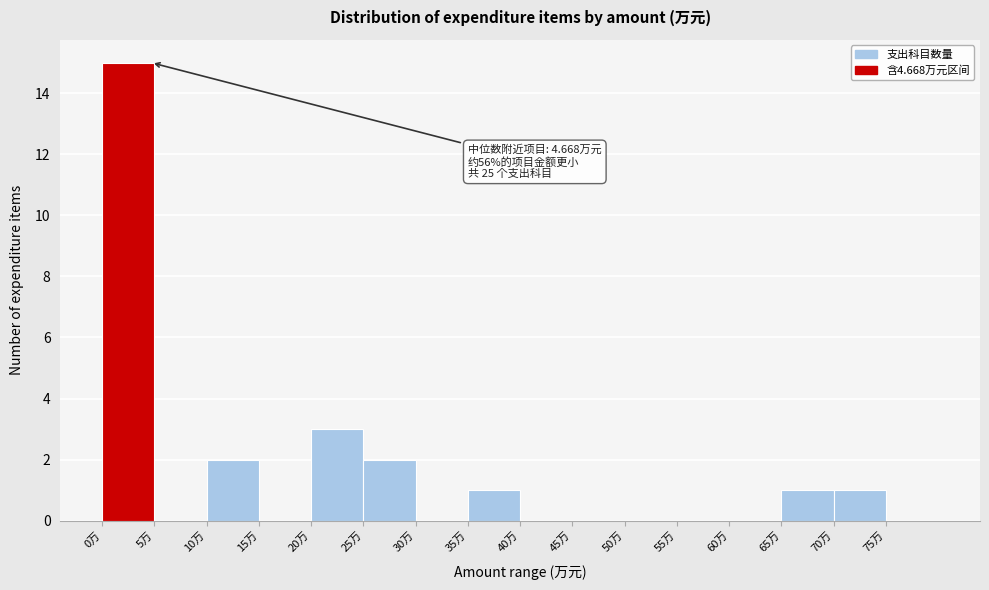

Over which range of the x-axis is the bar tallest?

0 to 5